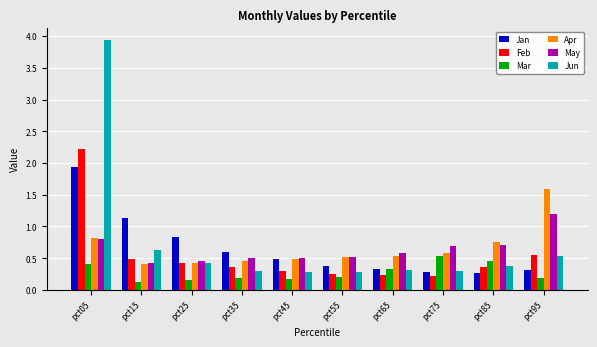

Is the value of Apr at pct15 greater than the value of Mar at pct75?

No